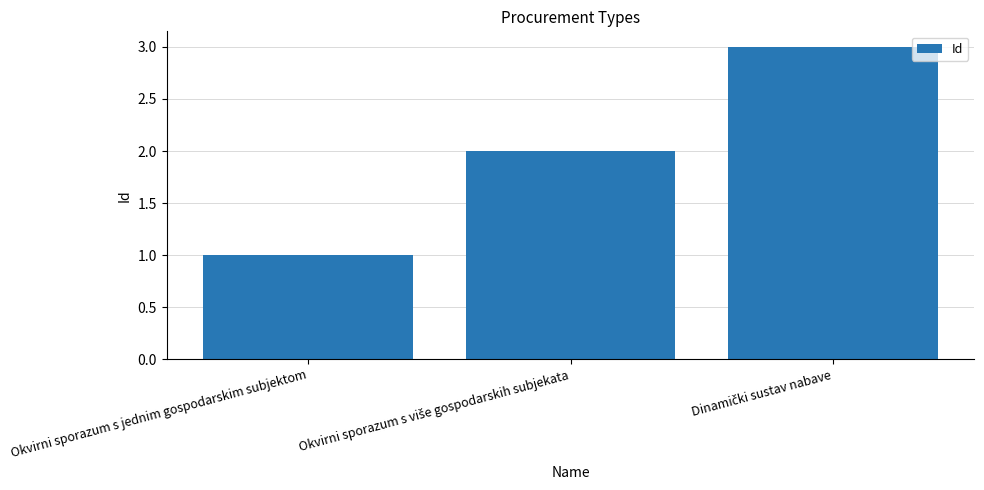

How many bars are there in total?

3